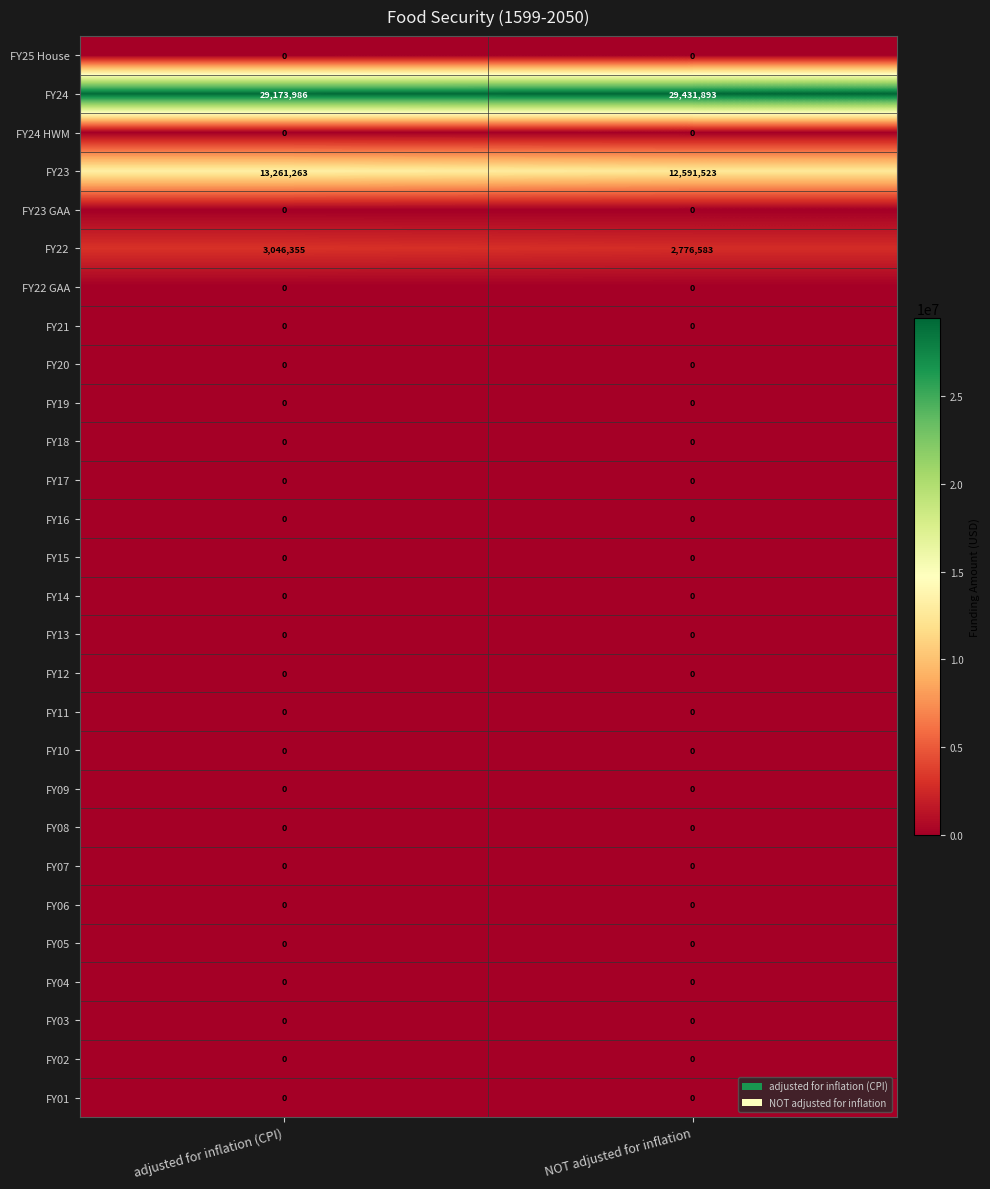

Which series changed the most between adjusted for inflation (CPI) and NOT adjusted for inflation?

FY23